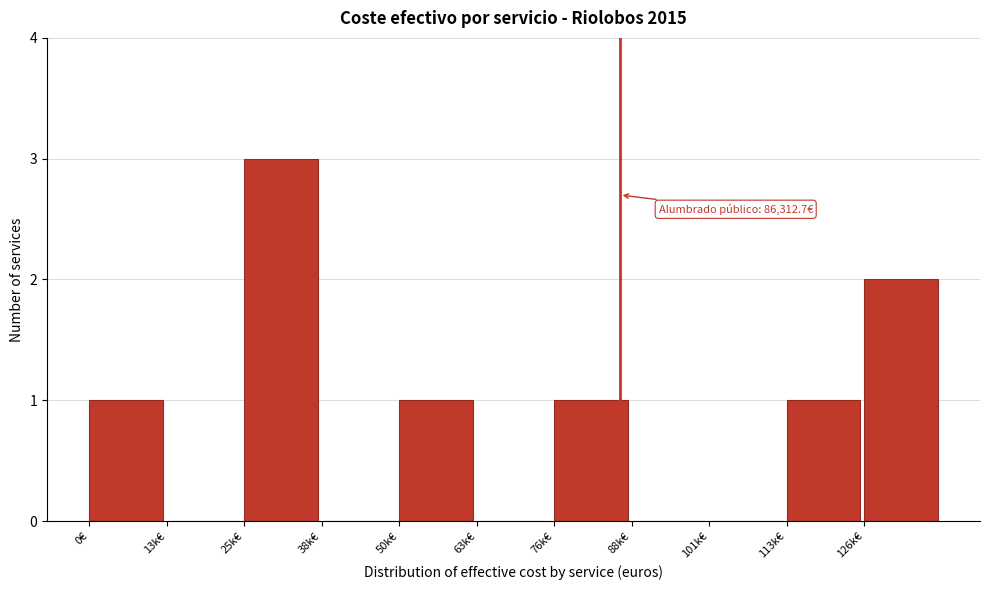

Reading left to right, transcribe all the data shown in this chart.

0€=1	13k€=0	25k€=3	38k€=0	50k€=1	63k€=0	76k€=1	88k€=0	101k€=0	113k€=1	126k€=2